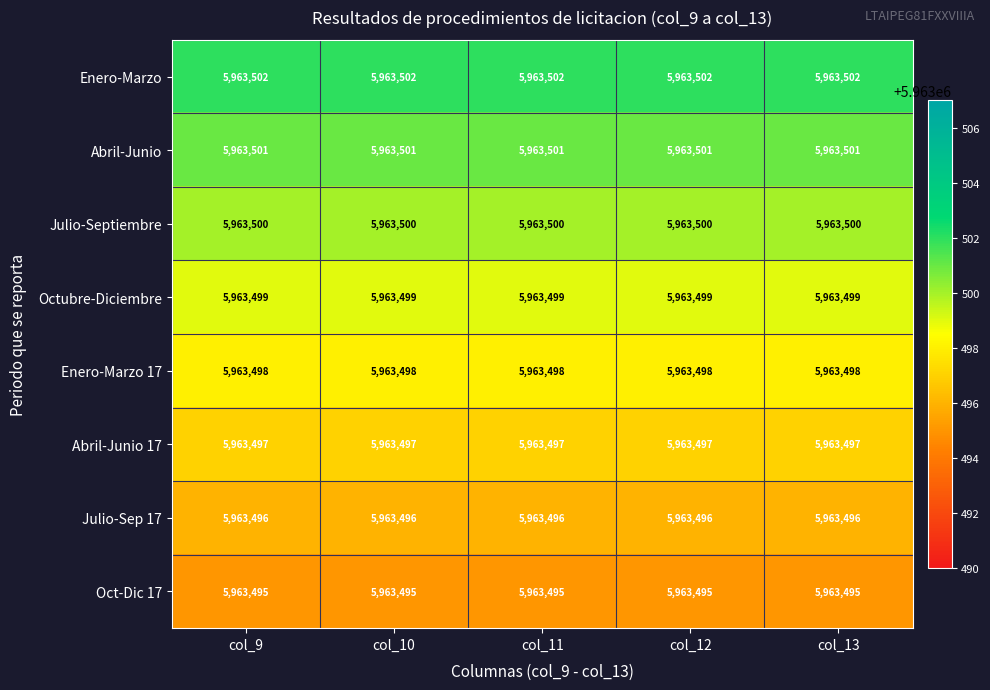

Rank the series at col_9 from highest to lowest value.

Enero-Marzo, Abril-Junio, Julio-Septiembre, Octubre-Diciembre, Enero-Marzo 17, Abril-Junio 17, Julio-Sep 17, Oct-Dic 17